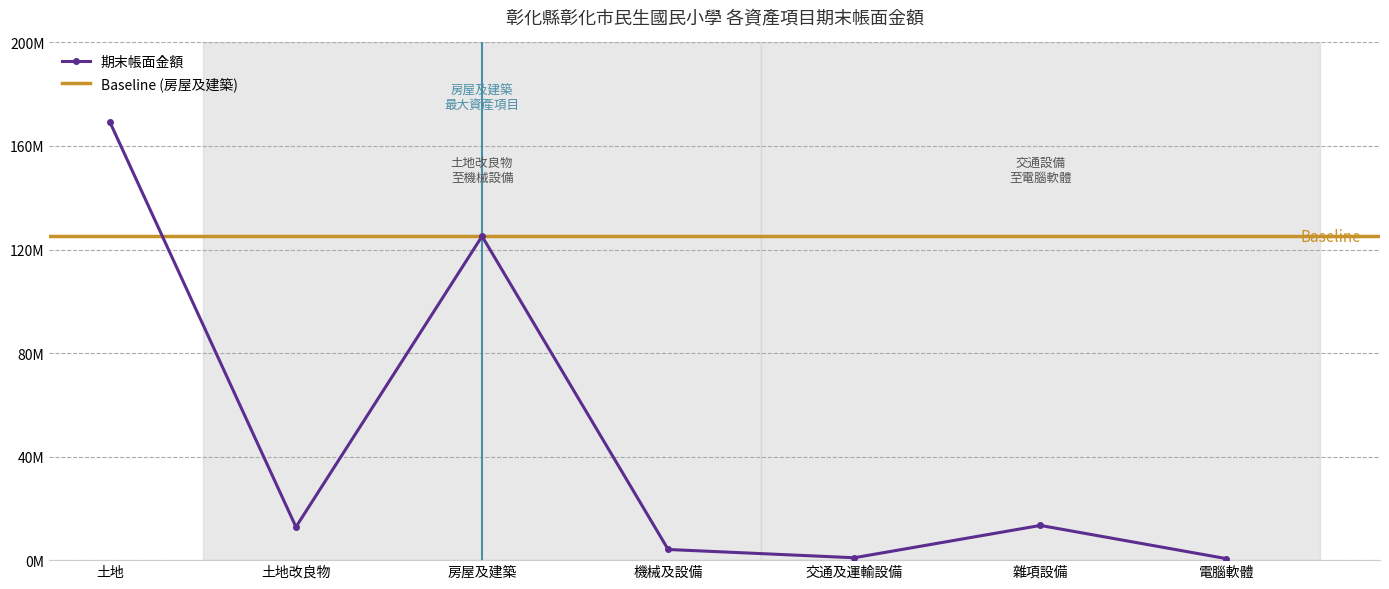

Between 交通及運輸設備 and 電腦軟體, which is larger?

交通及運輸設備